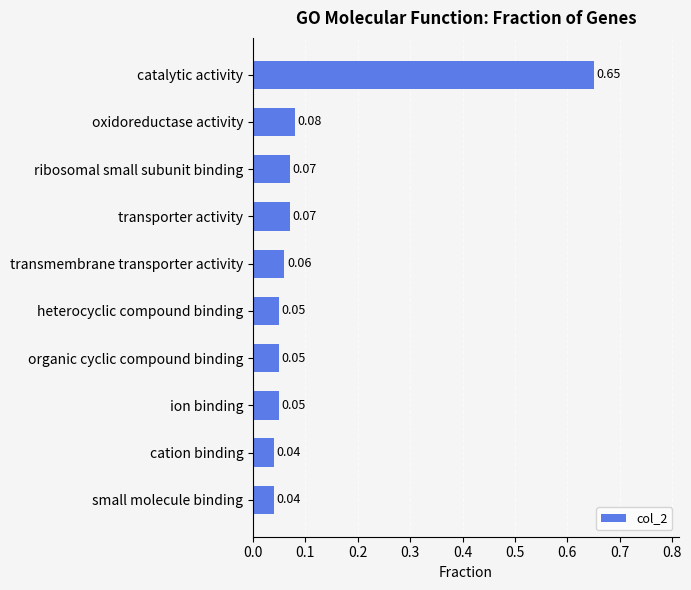

What is the label of the 8th bar from the top?

ion binding